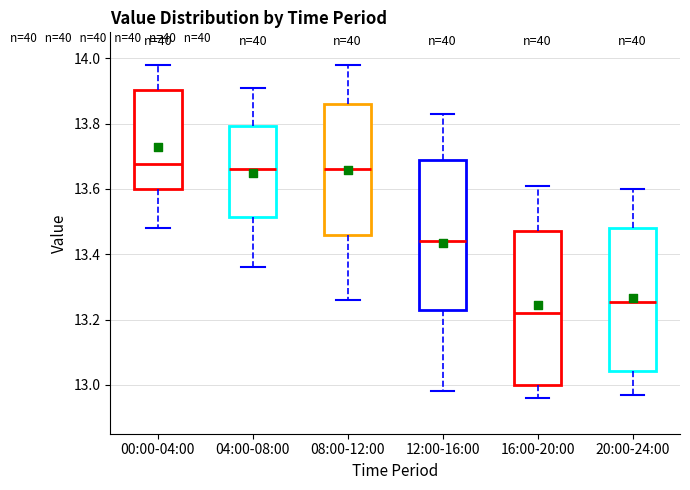

Reading left to right, read every box against the y-axis: the position of its median line, the range the box covers, and the ends of its whiskers. The values are not printed on the chart, so give them approximately, as read against the axis.

00:00-04:00: median 13.68, box 13.60 to 13.90, whiskers 13.48 to 13.98
04:00-08:00: median 13.66, box 13.52 to 13.80, whiskers 13.36 to 13.92
08:00-12:00: median 13.66, box 13.46 to 13.86, whiskers 13.26 to 13.98
12:00-16:00: median 13.44, box 13.24 to 13.70, whiskers 12.98 to 13.84
16:00-20:00: median 13.22, box 13.00 to 13.48, whiskers 12.96 to 13.62
20:00-24:00: median 13.26, box 13.04 to 13.48, whiskers 12.98 to 13.60